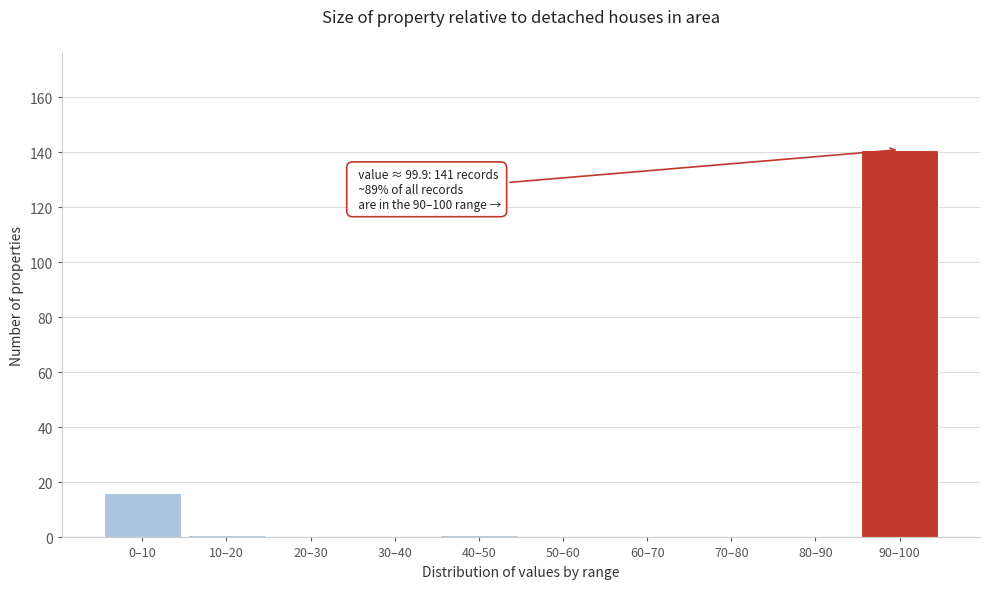

Reading right to left, transcribe all the data shown in this chart.

90–100=141	80–90=0	70–80=0	60–70=0	50–60=0	40–50=1	30–40=0	20–30=0	10–20=1	0–10=16